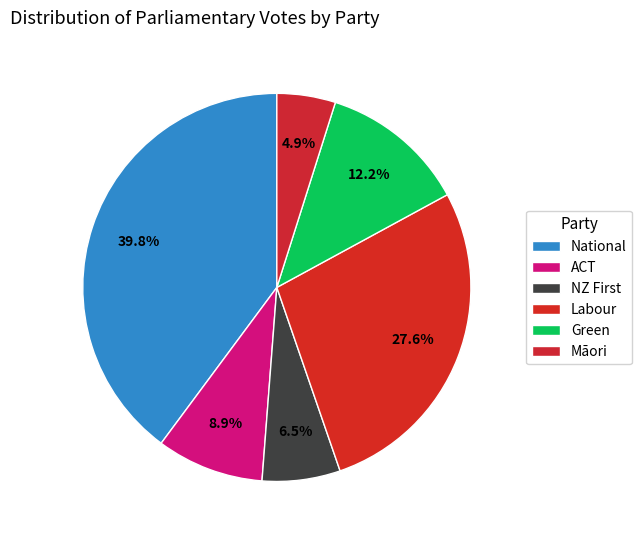

True or false: ACT accounts for 1% of the total.

False